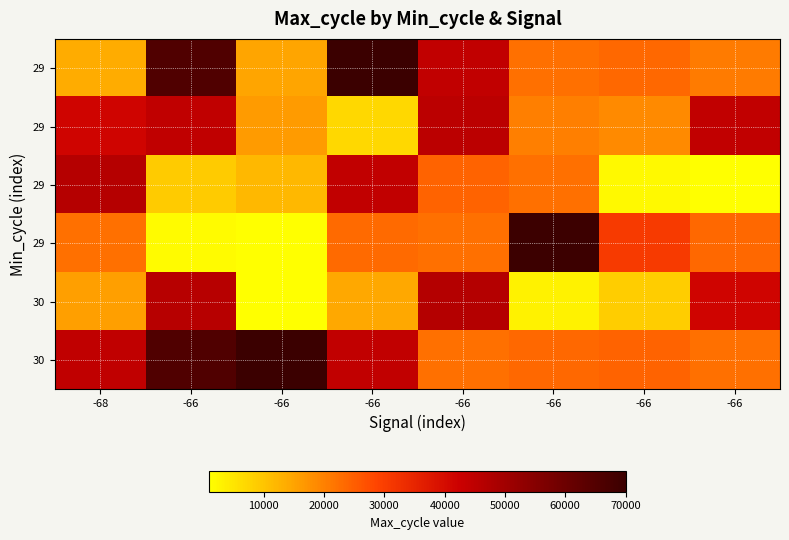

Which label corresponds to the smallest value in the chart?

-66